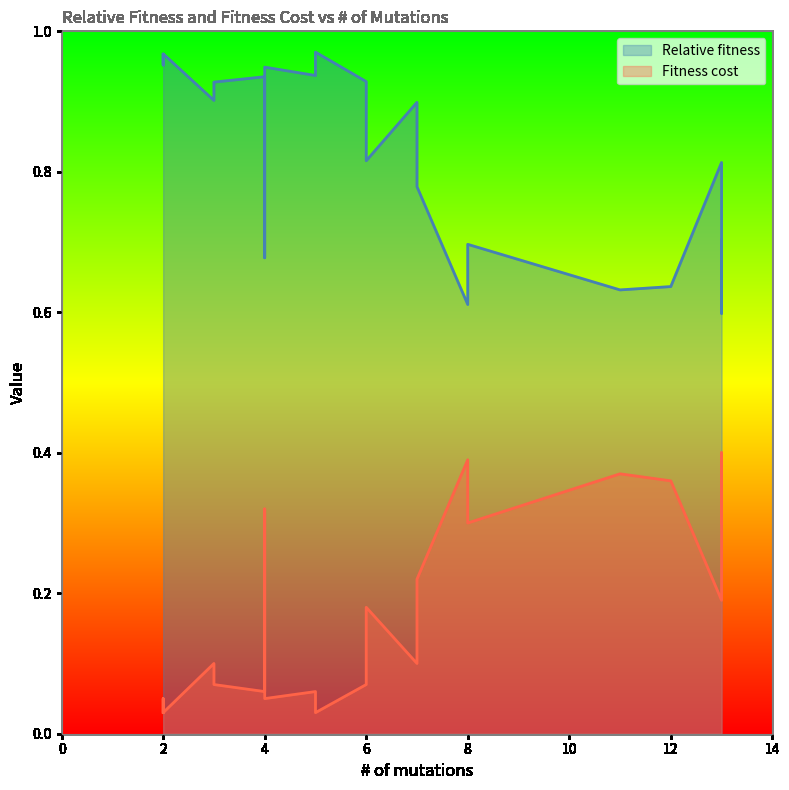

How many lines are shown in the chart?

2